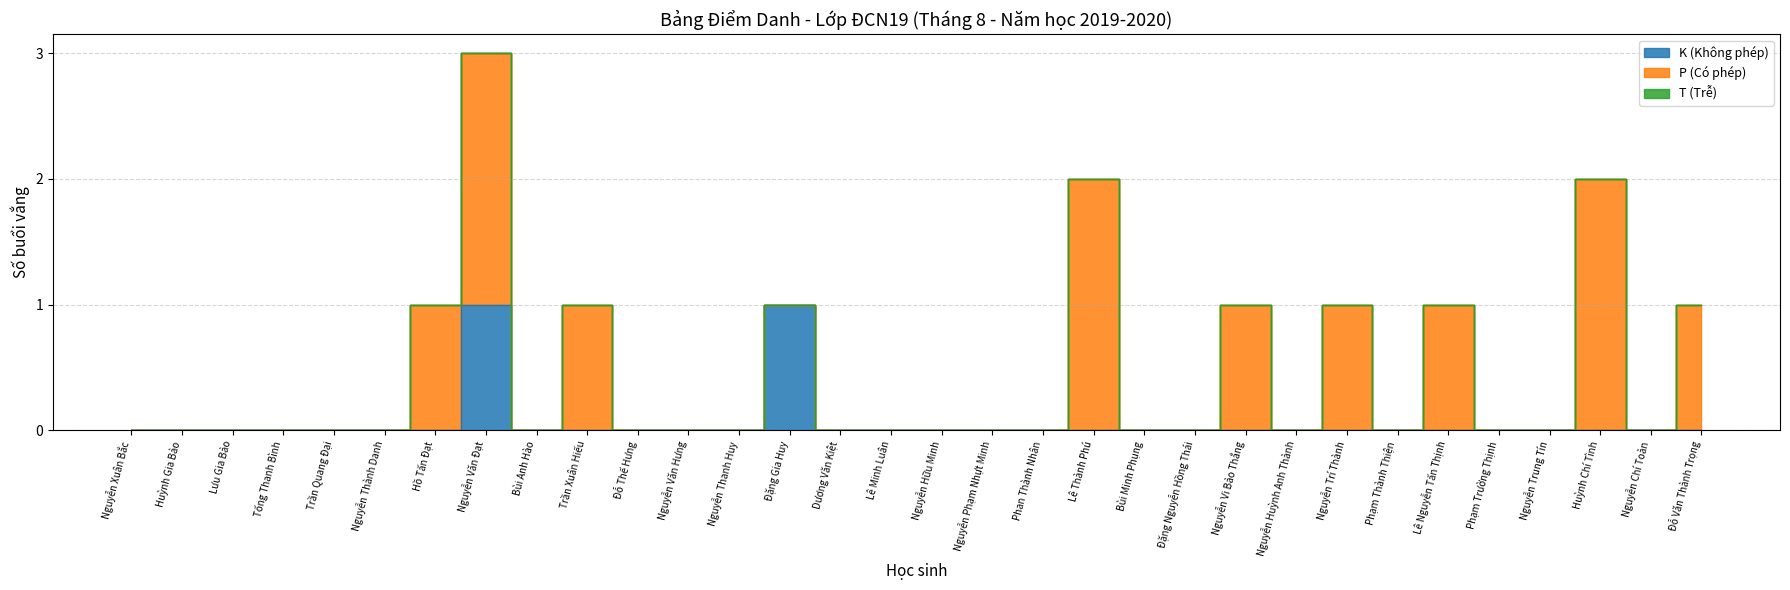

True or false: K (Không phép) and P (Có phép) cross at least once.

False